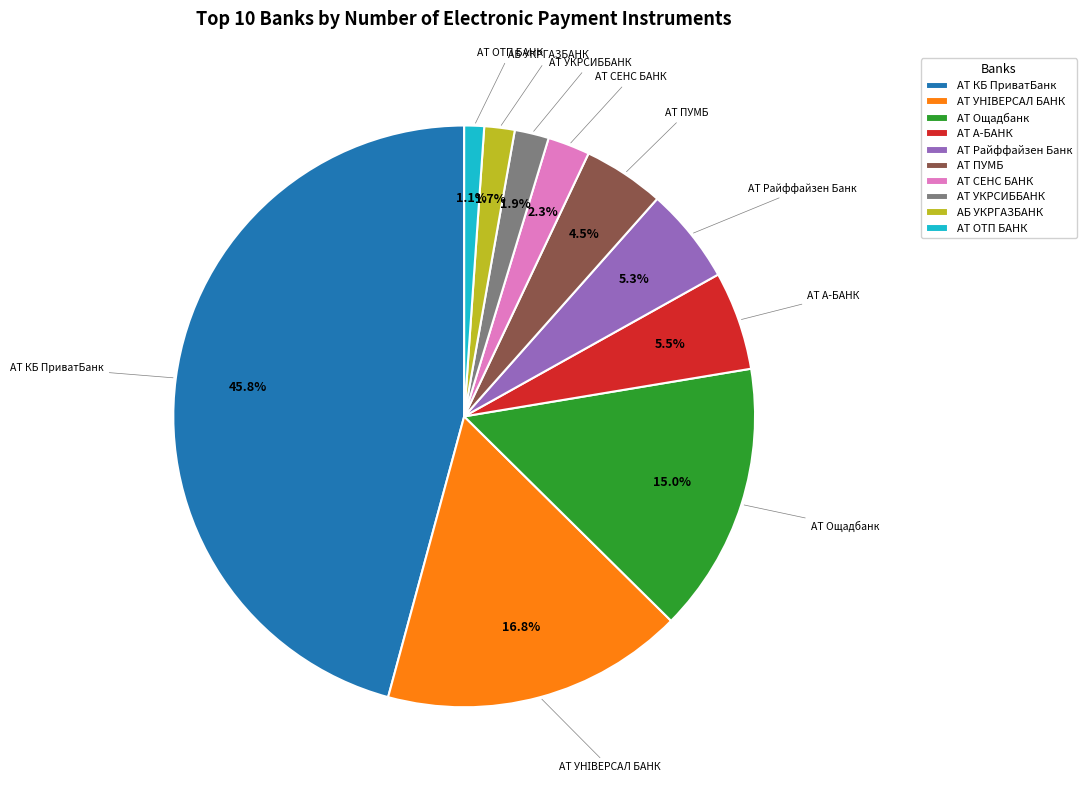

To the nearest percent, what is the difference between the АТ КБ ПриватБанк and АТ ПУМБ slice percentages?

41%